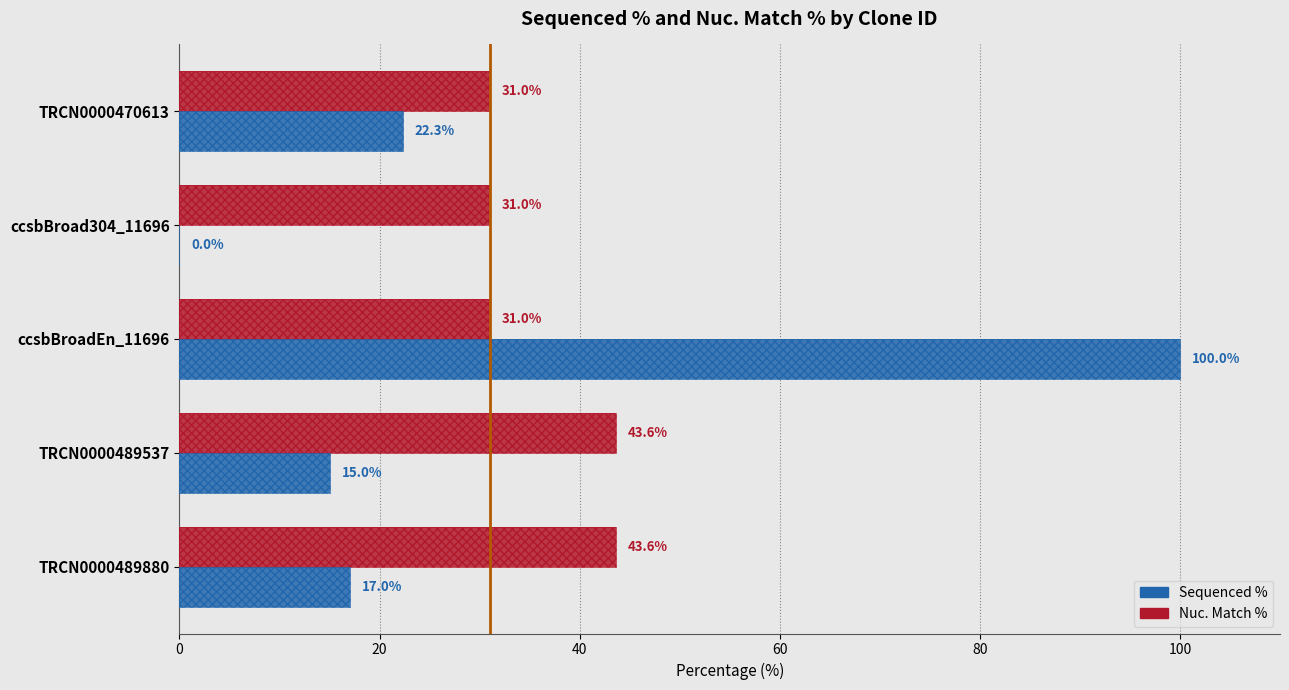

At how many categories does at least one series exceed 83?

1